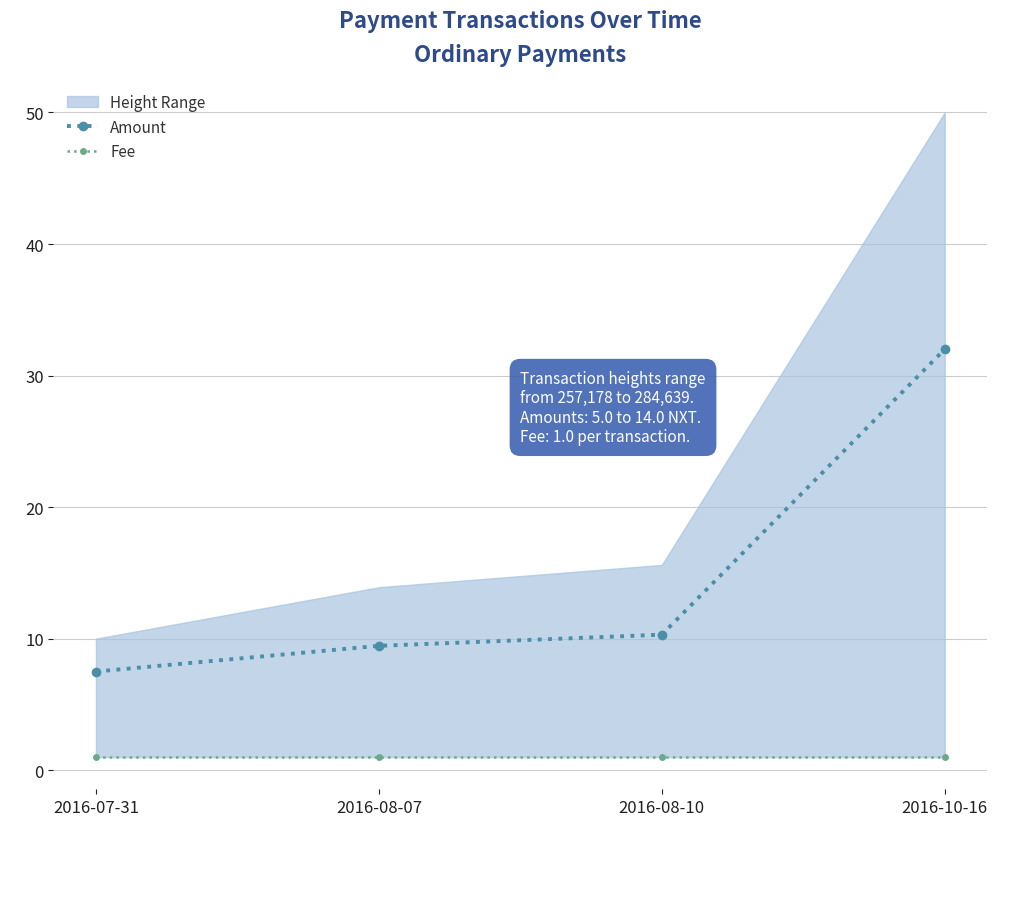

The value of Amount at 2016-10-16 is 11.7. True or false?

False